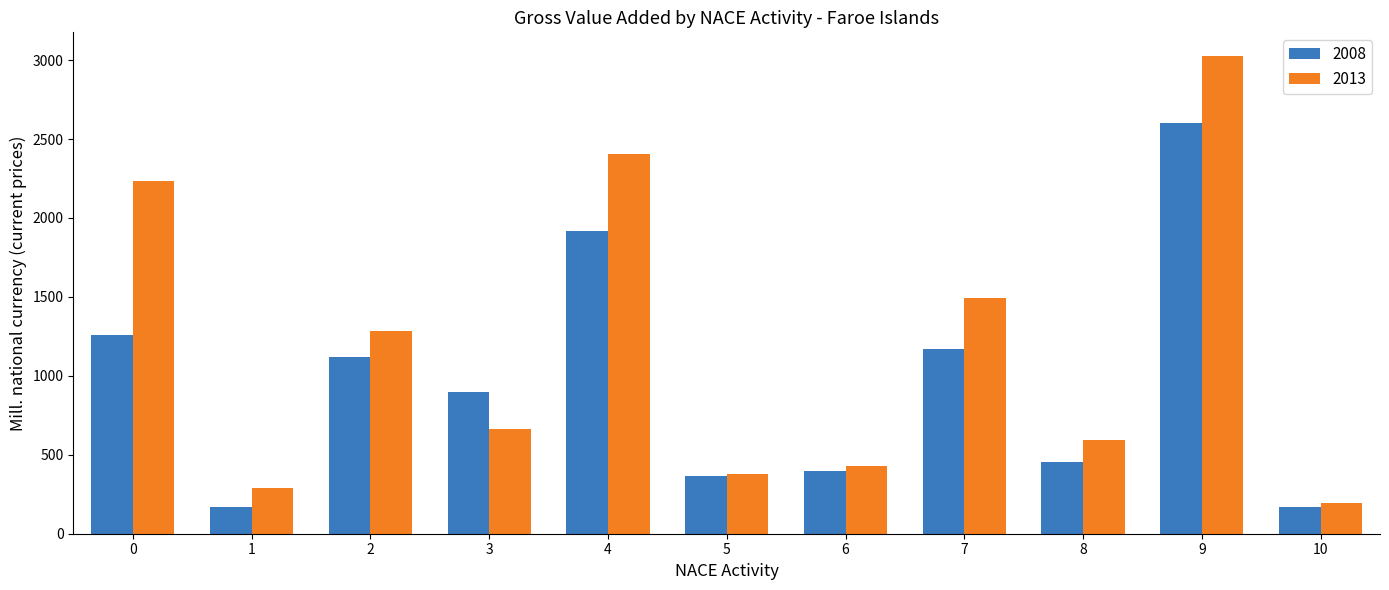

What is the minimum value shown in the chart?

170.3